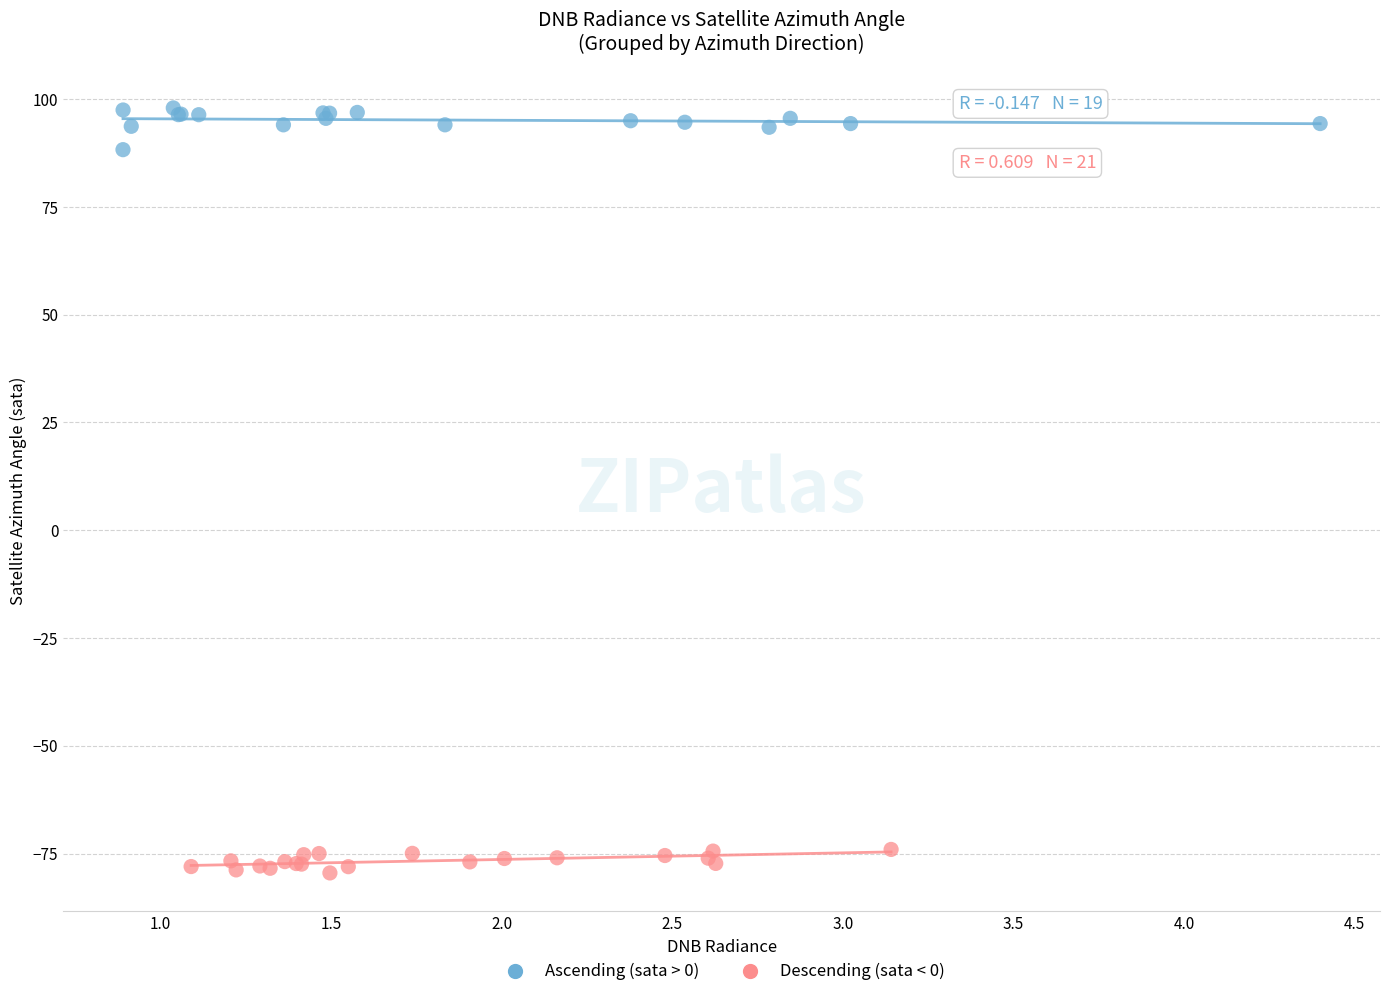

Which series contains the lowest Y value?

Descending (sata < 0)